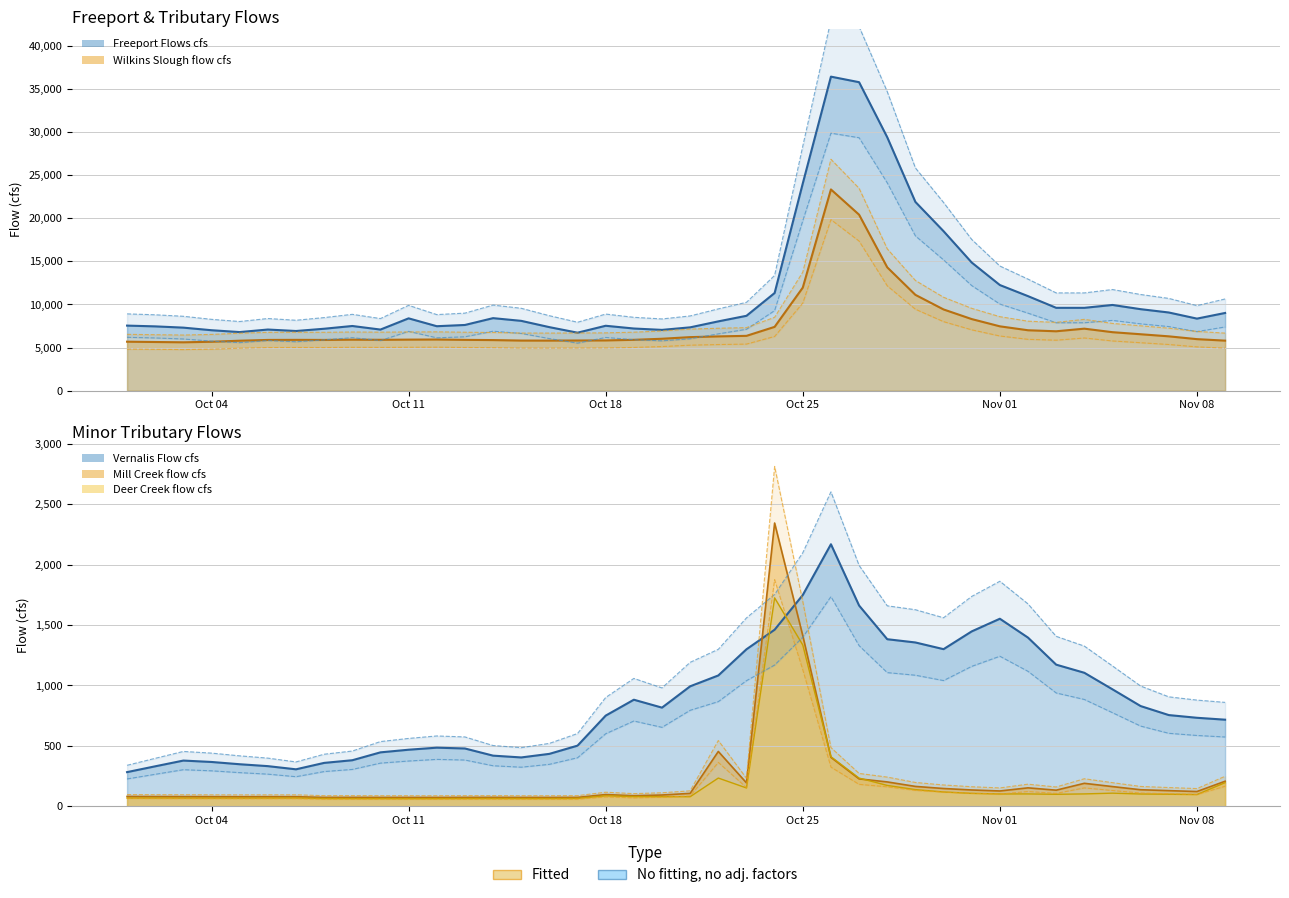

How many lines are shown in the chart?

5